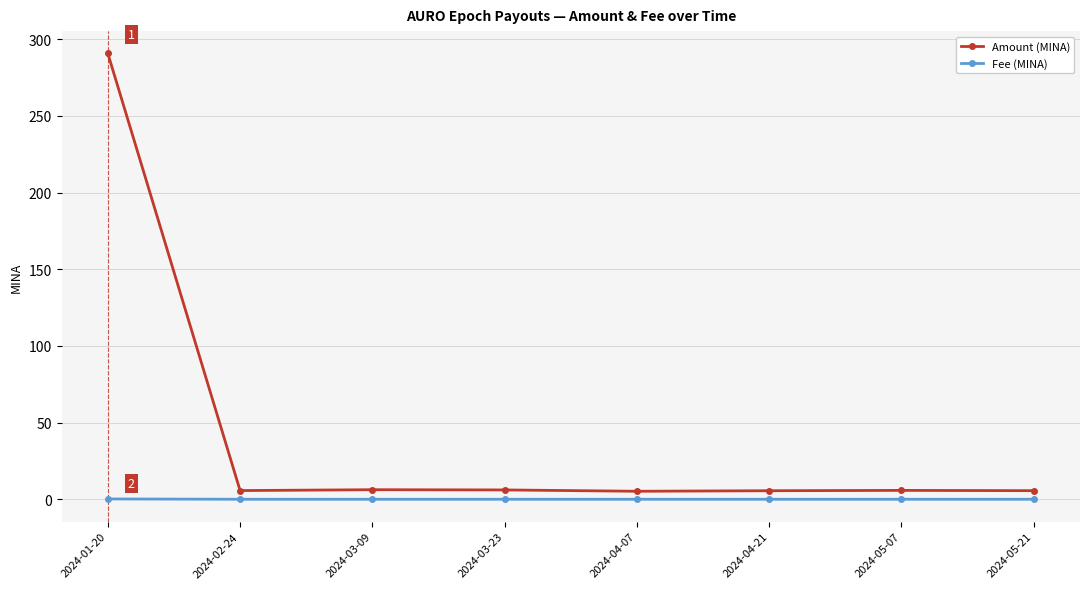

True or false: Fee (MINA) and Amount (MINA) intersect in this chart.

False